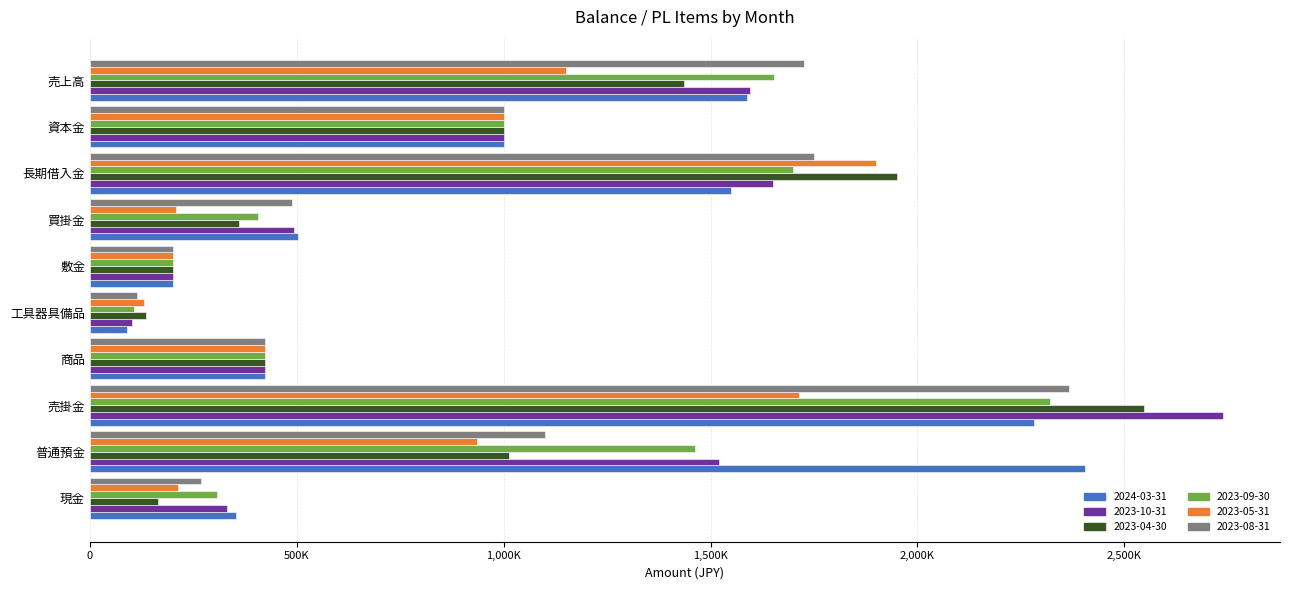

What is the difference between the second highest and minimum values in the 2024-03-31 series?

2191342